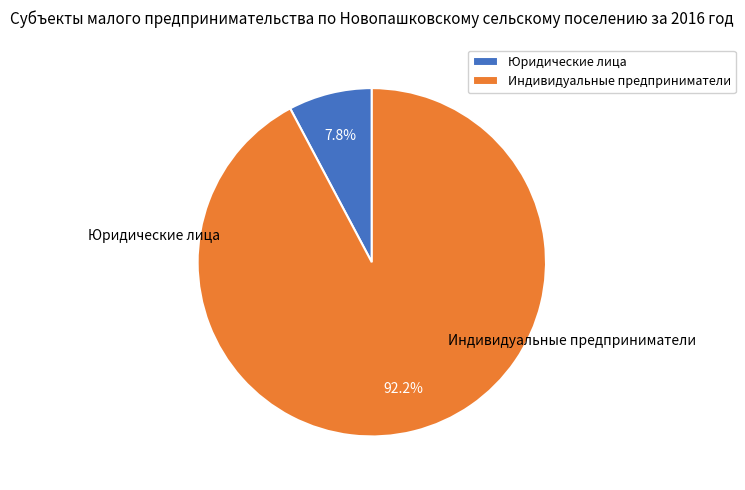

How much of the chart is everything except Индивидуальные предприниматели?

7.8%